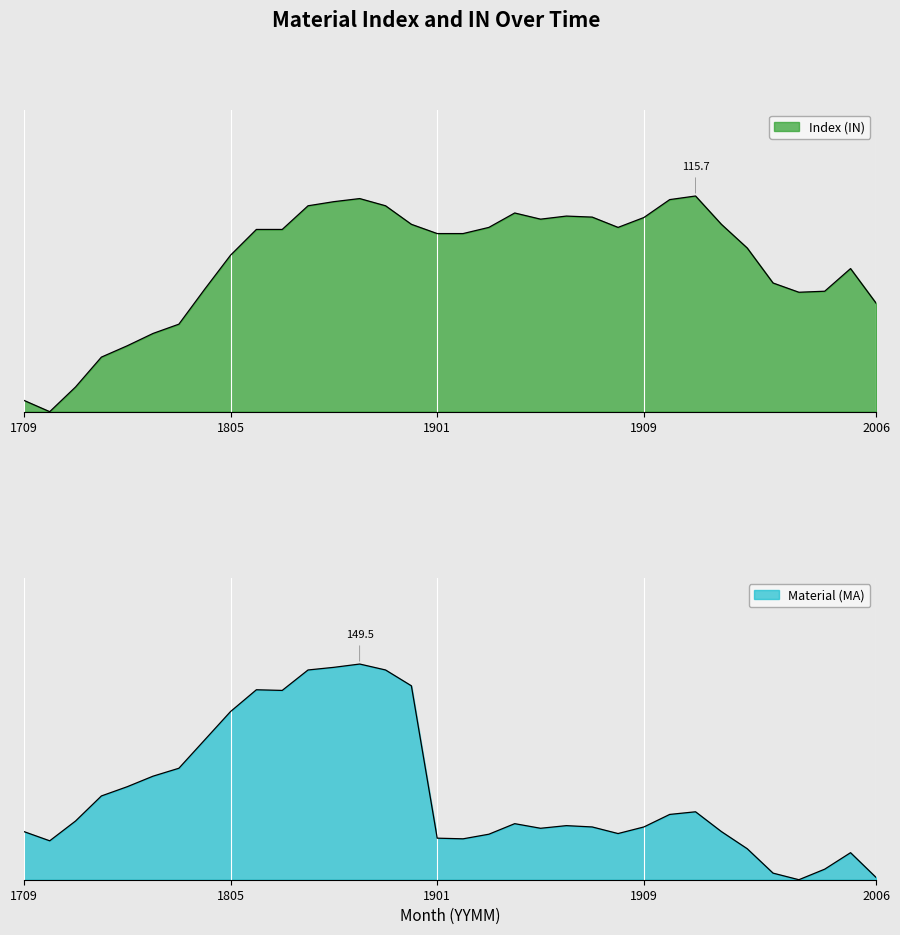

Between 1808 and 2004, which series saw the biggest shift?

Material (MA)